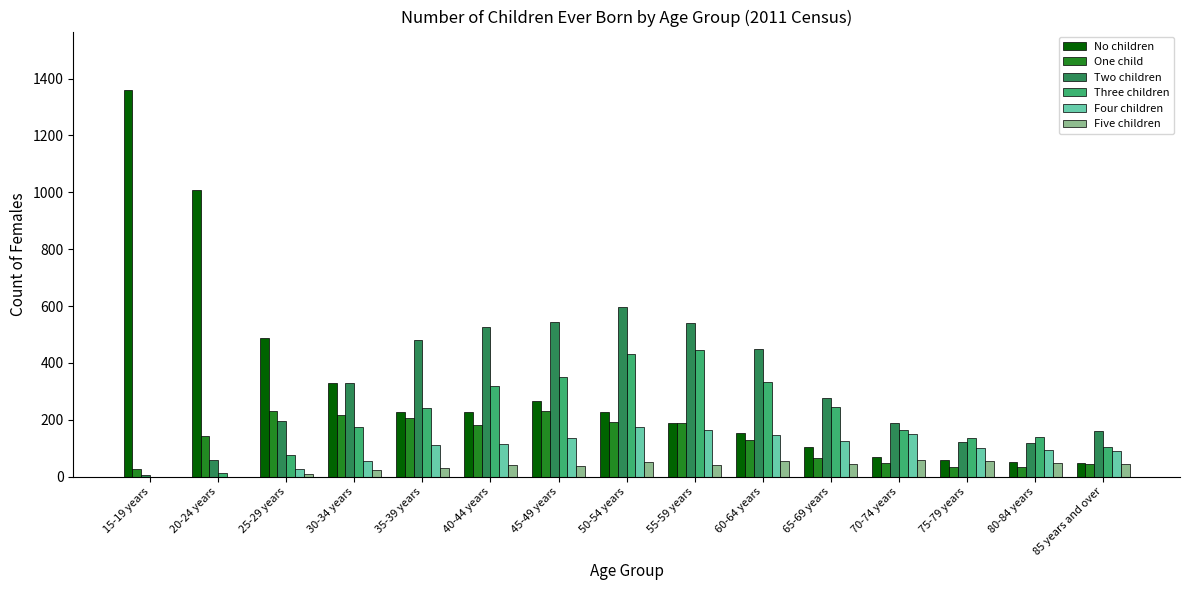

The value of No children at 60-64 years is 217. True or false?

False